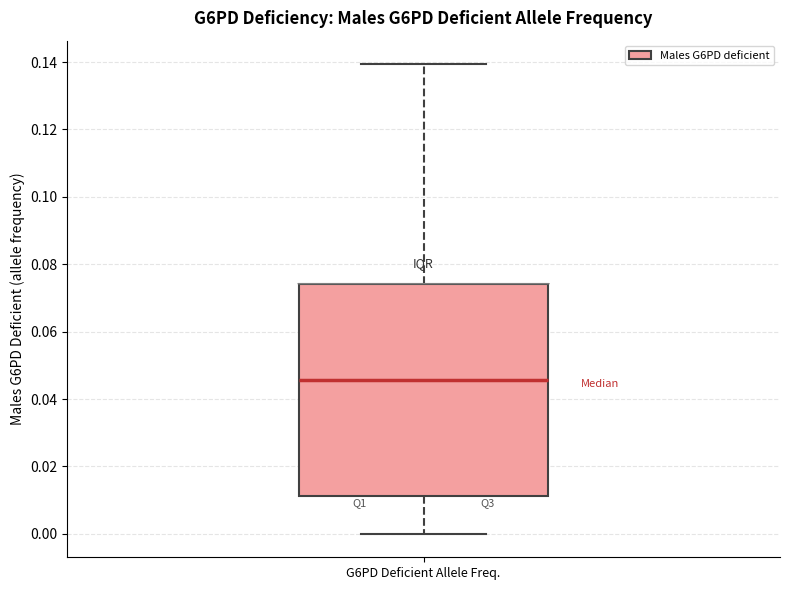

Where does the upper whisker of the box for G6PD Deficient Allele Freq. end on the y-axis? The values are not printed on the chart, so give them approximately, as read against the axis.

0.140